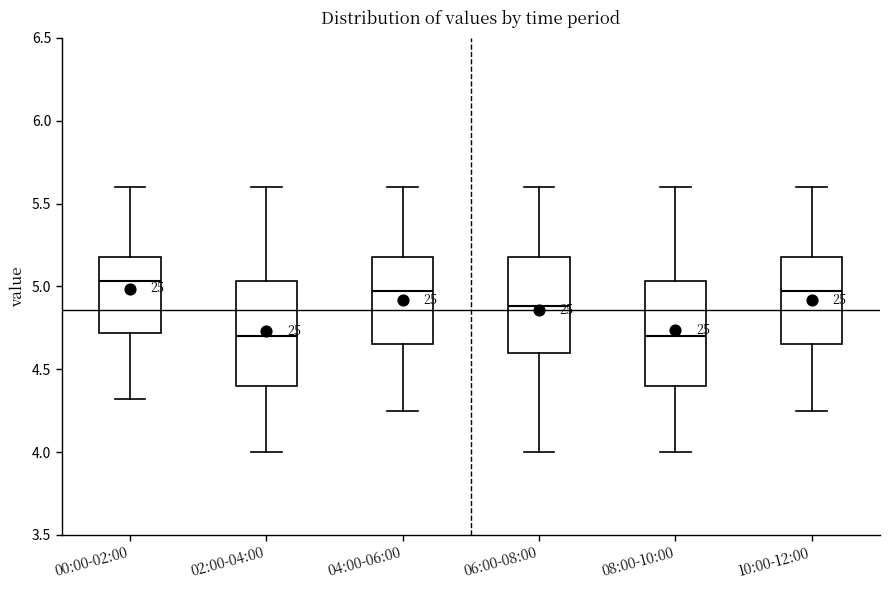

Where does the lower whisker of the box for 00:00-02:00 end on the y-axis? The values are not printed on the chart, so give them approximately, as read against the axis.

4.30